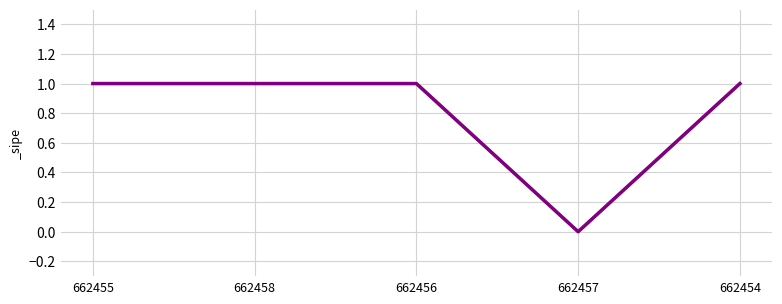

True or false: the data shows 1 at 662455.

True